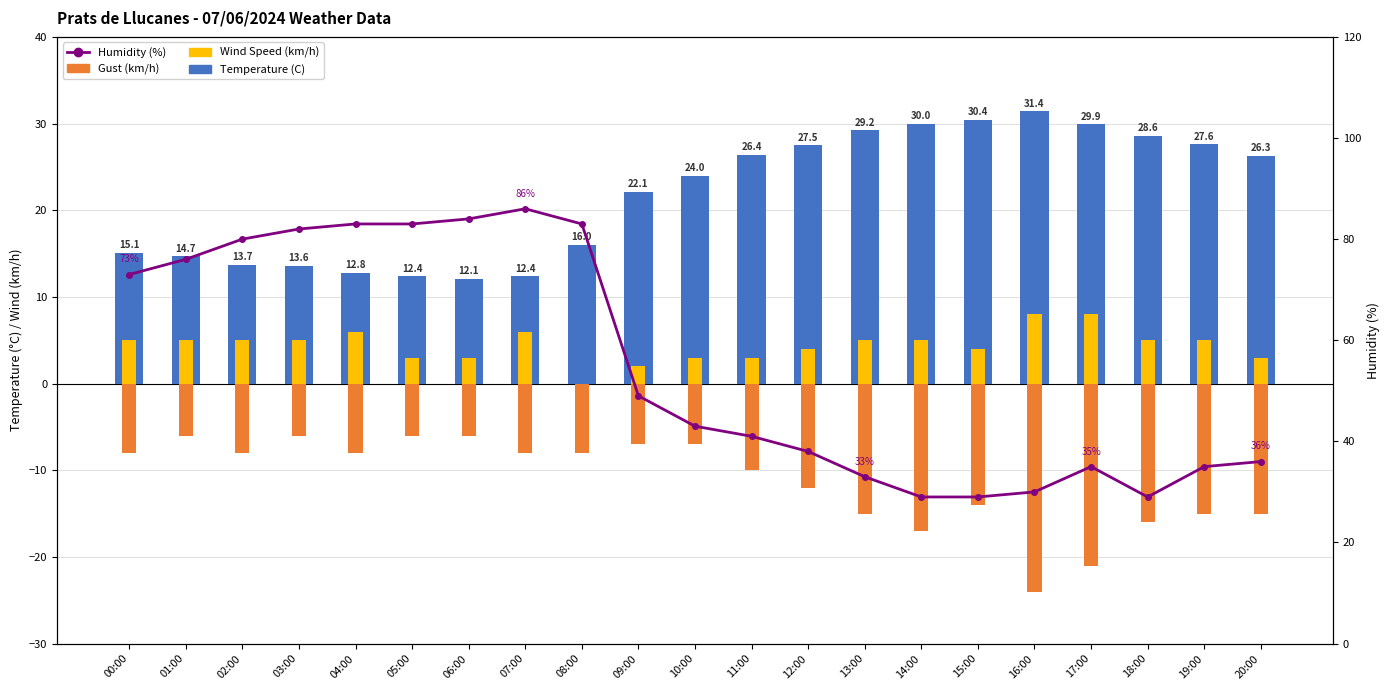

Reading left to right, extract all data points from this chart.

Temperature (C): 00:00=15.1	01:00=14.7	02:00=13.7	03:00=13.6	04:00=12.8	05:00=12.4	06:00=12.1	07:00=12.4	08:00=16.0	09:00=22.1	10:00=24.0	11:00=26.4	12:00=27.5	13:00=29.2	14:00=30.0	15:00=30.4	16:00=31.4	17:00=29.9	18:00=28.6	19:00=27.6	20:00=26.3
Wind Speed (km/h): 00:00=5.0	01:00=5.0	02:00=5.0	03:00=5.0	04:00=6.0	05:00=3.0	06:00=3.0	07:00=6.0	08:00=0.0	09:00=2.0	10:00=3.0	11:00=3.0	12:00=4.0	13:00=5.0	14:00=5.0	15:00=4.0	16:00=8.0	17:00=8.0	18:00=5.0	19:00=5.0	20:00=3.0
Gust (km/h): 00:00=-8.0	01:00=-6.0	02:00=-8.0	03:00=-6.0	04:00=-8.0	05:00=-6.0	06:00=-6.0	07:00=-8.0	08:00=-8.0	09:00=-7.0	10:00=-7.0	11:00=-10.0	12:00=-12.0	13:00=-15.0	14:00=-17.0	15:00=-14.0	16:00=-24.0	17:00=-21.0	18:00=-16.0	19:00=-15.0	20:00=-15.0
Humidity (%): 00:00=73.0	01:00=76.0	02:00=80.0	03:00=82.0	04:00=83.0	05:00=83.0	06:00=84.0	07:00=86.0	08:00=83.0	09:00=49.0	10:00=43.0	11:00=41.0	12:00=38.0	13:00=33.0	14:00=29.0	15:00=29.0	16:00=30.0	17:00=35.0	18:00=29.0	19:00=35.0	20:00=36.0